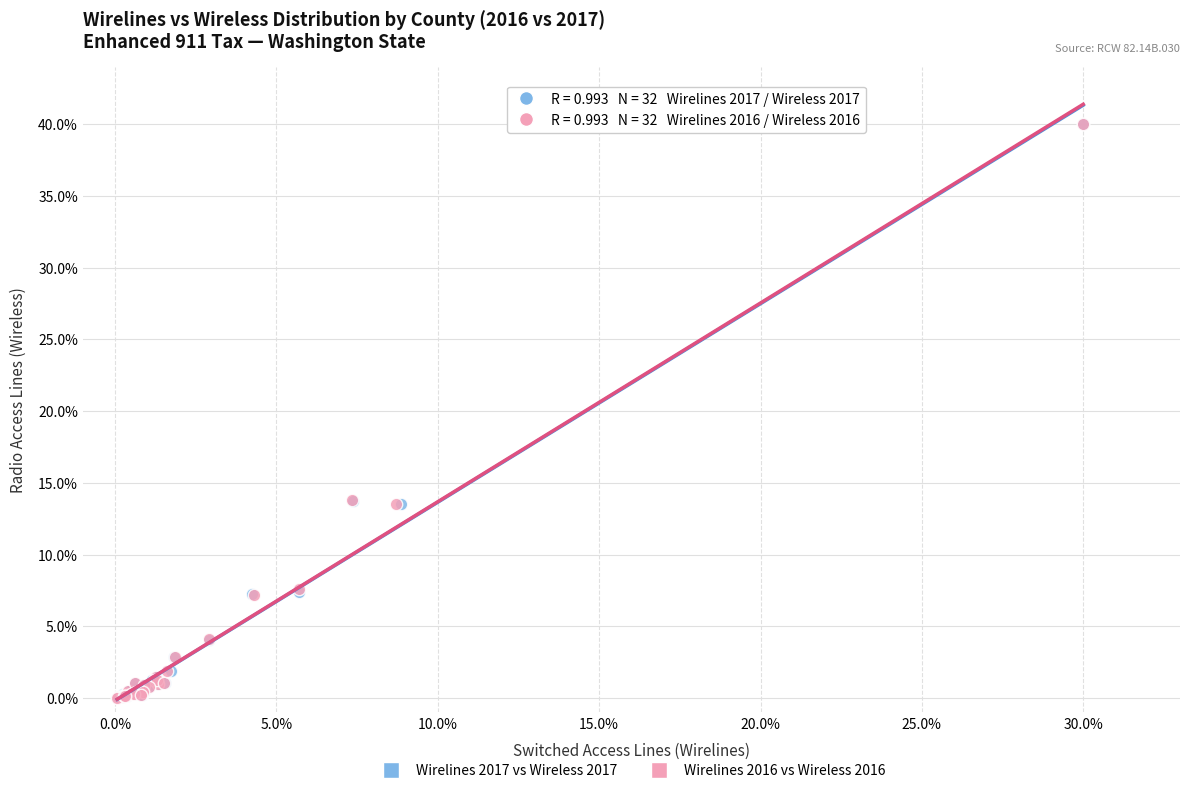

What are all the series names shown in the legend?

Wirelines 2017 vs Wireless 2017, Wirelines 2016 vs Wireless 2016